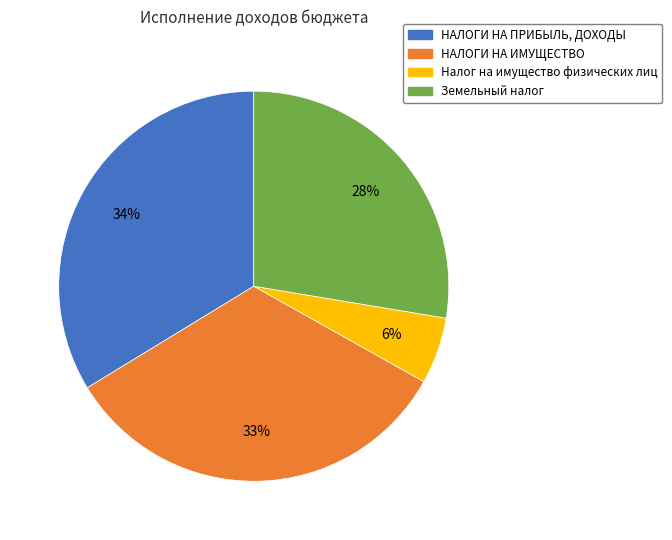

How many segments does this pie chart have?

4